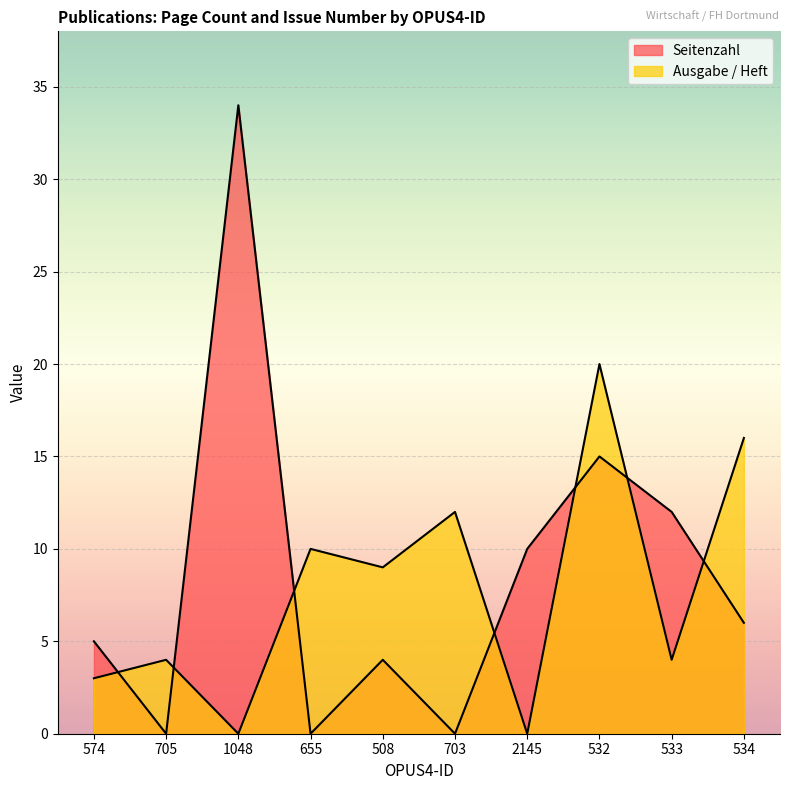

At which label is Seitenzahl closest to 17?

532